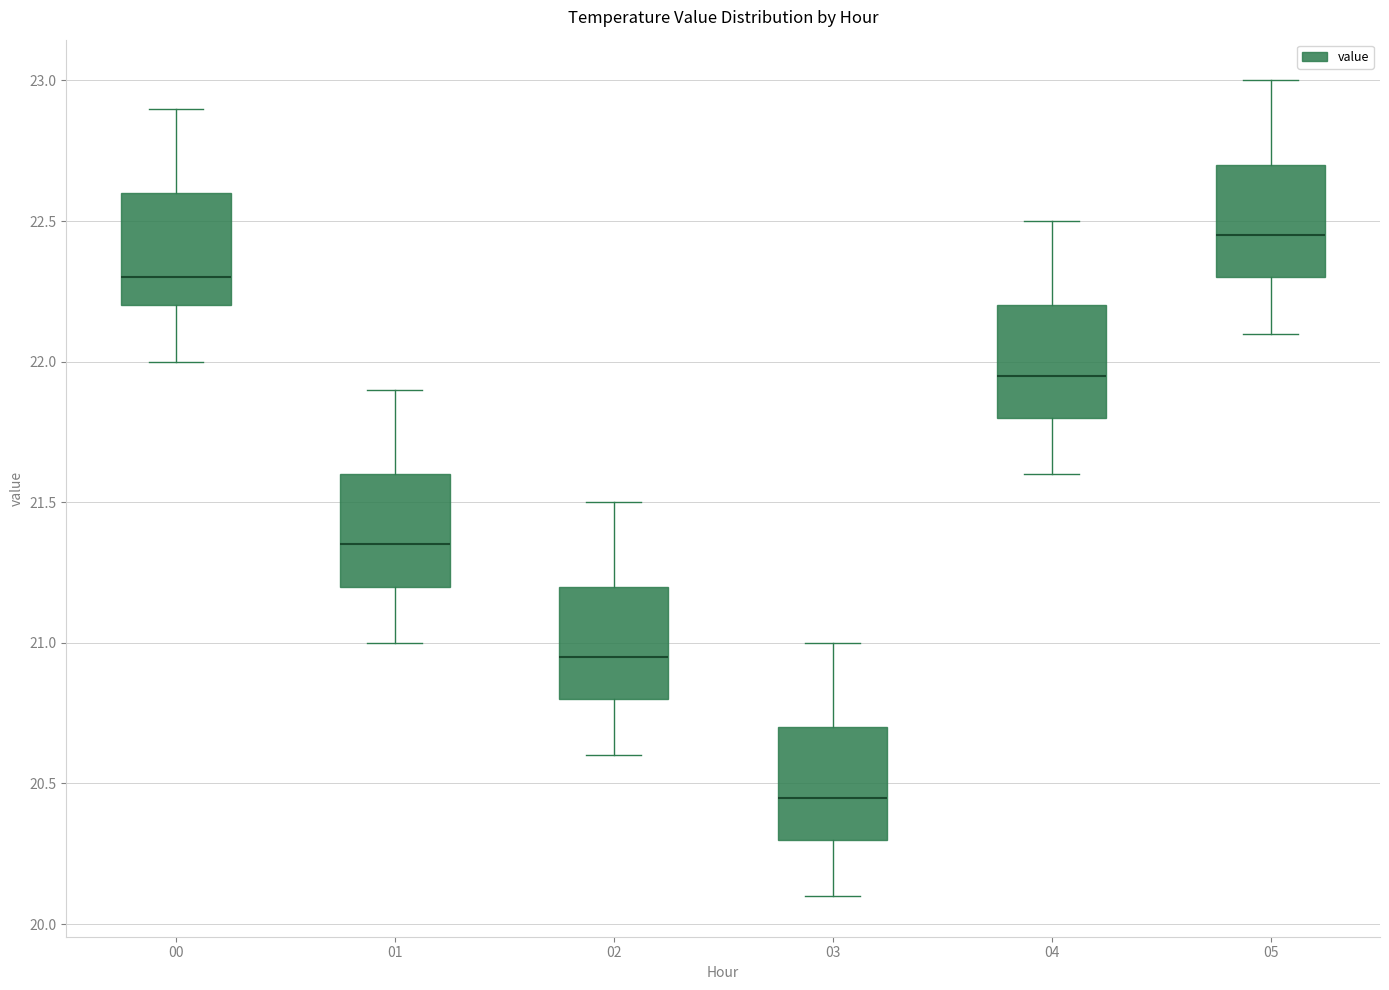

Which box has the lowest median line?

03